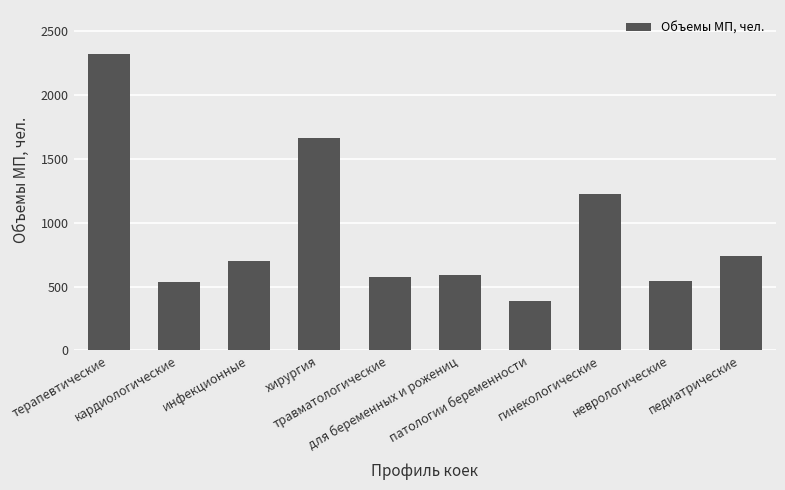

True or false: the data shows 191 at кардиологические.

False